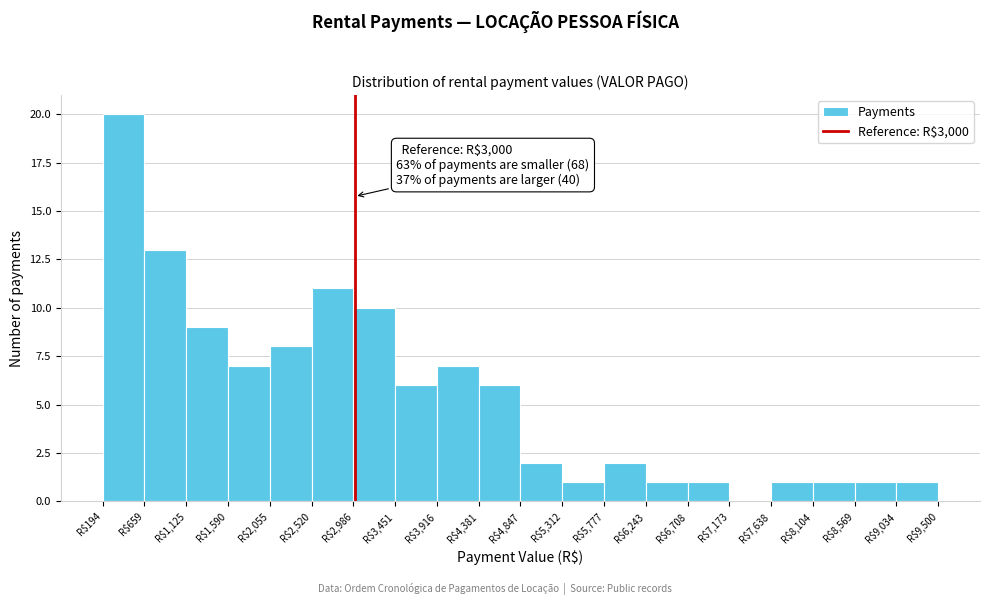

Over which range of the x-axis is the bar tallest?

200 to 650